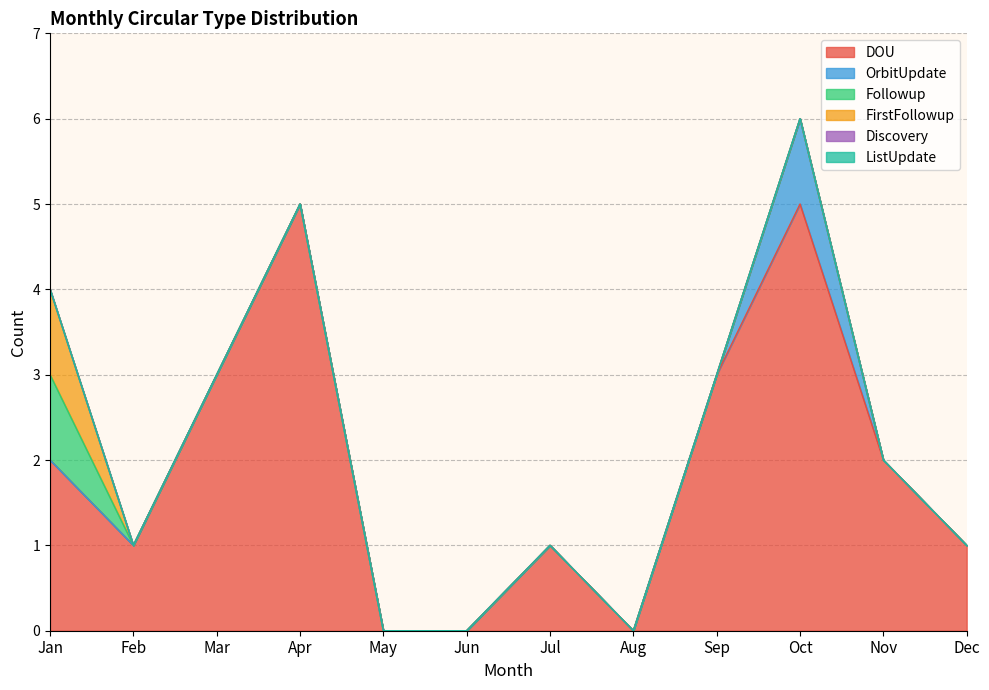

Rank the categories by Followup value from highest to lowest.

Jan, Feb, Mar, Apr, May, Jun, Jul, Aug, Sep, Oct, Nov, Dec